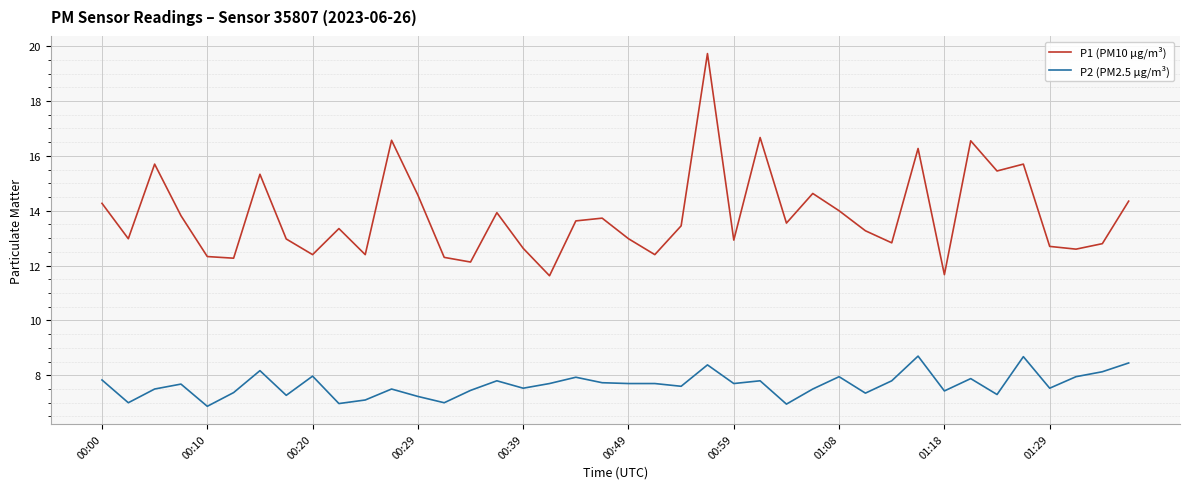

True or false: P1 (PM10 µg/m³) and P2 (PM2.5 µg/m³) cross at least once.

False